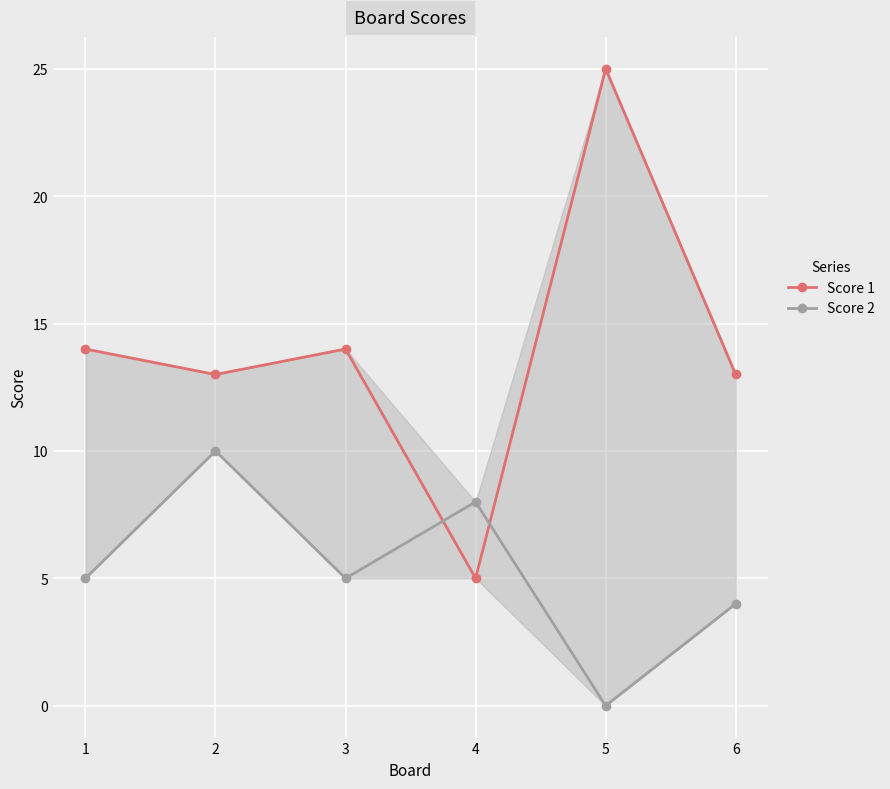

True or false: Score 2 has a value of 8 at 4.

True